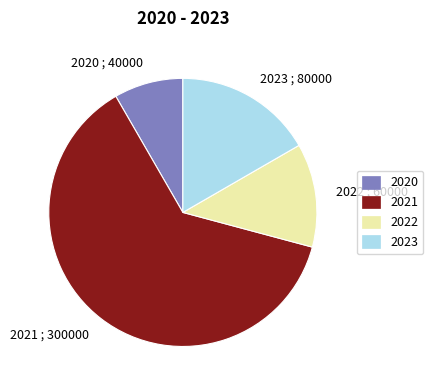

Which slice is the largest?

2021